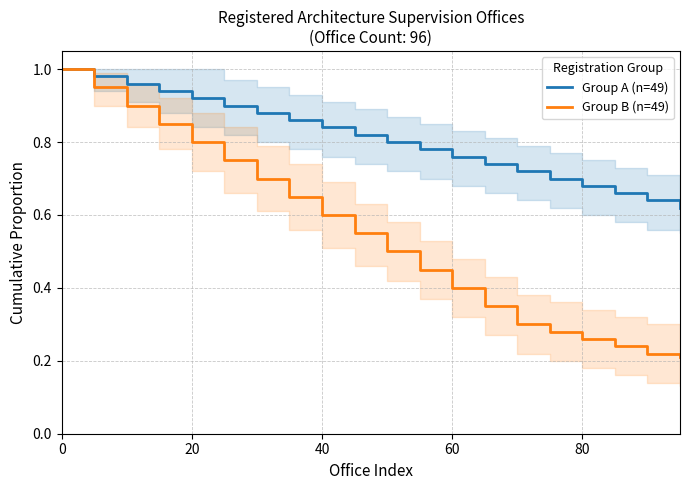

Which series has the largest total across all categories?

Group A (n=49)